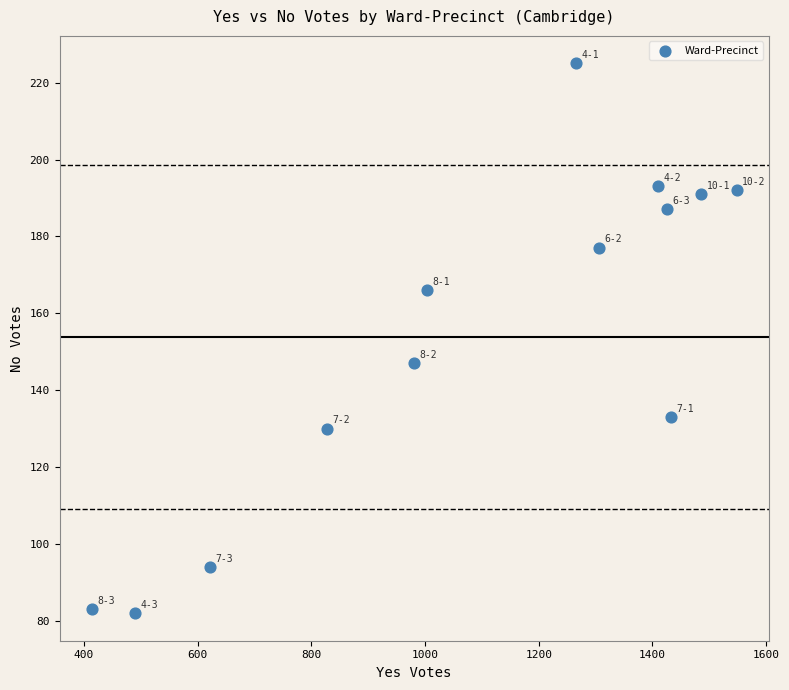

What Y value in the scatter plot is closest to 153?

147